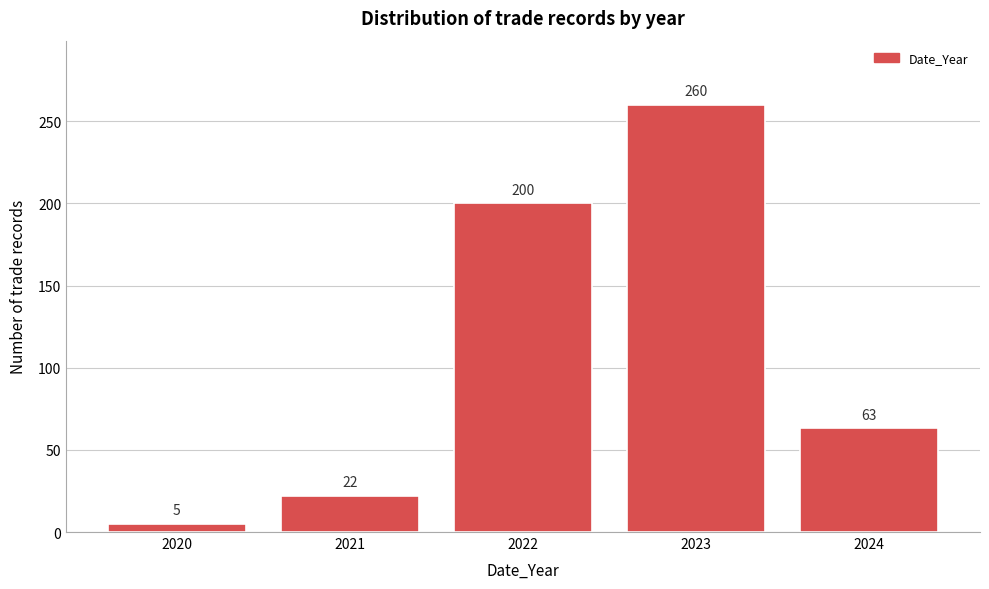

Reading left to right, list all the values displayed in this chart.

5	22	200	260	63